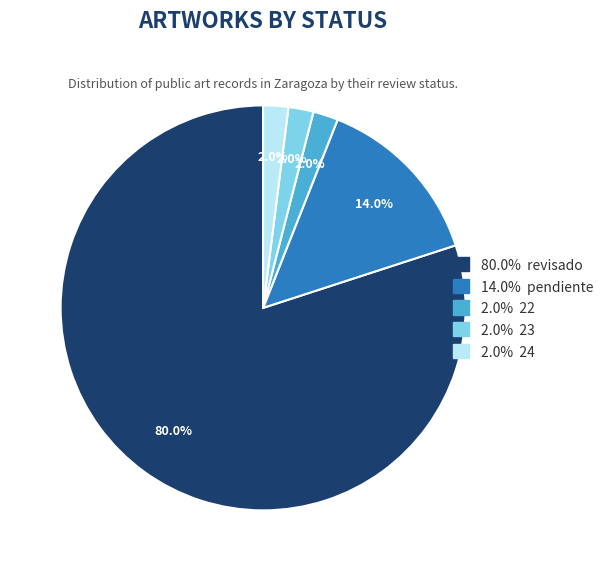

Does any single category account for the majority?

Yes